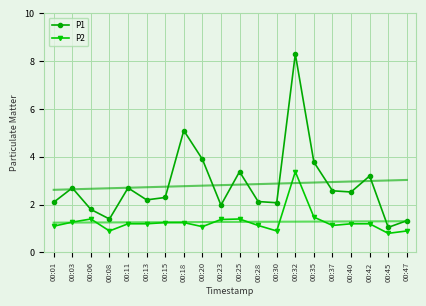

Where is P1 nearest to the value 4?

00:20